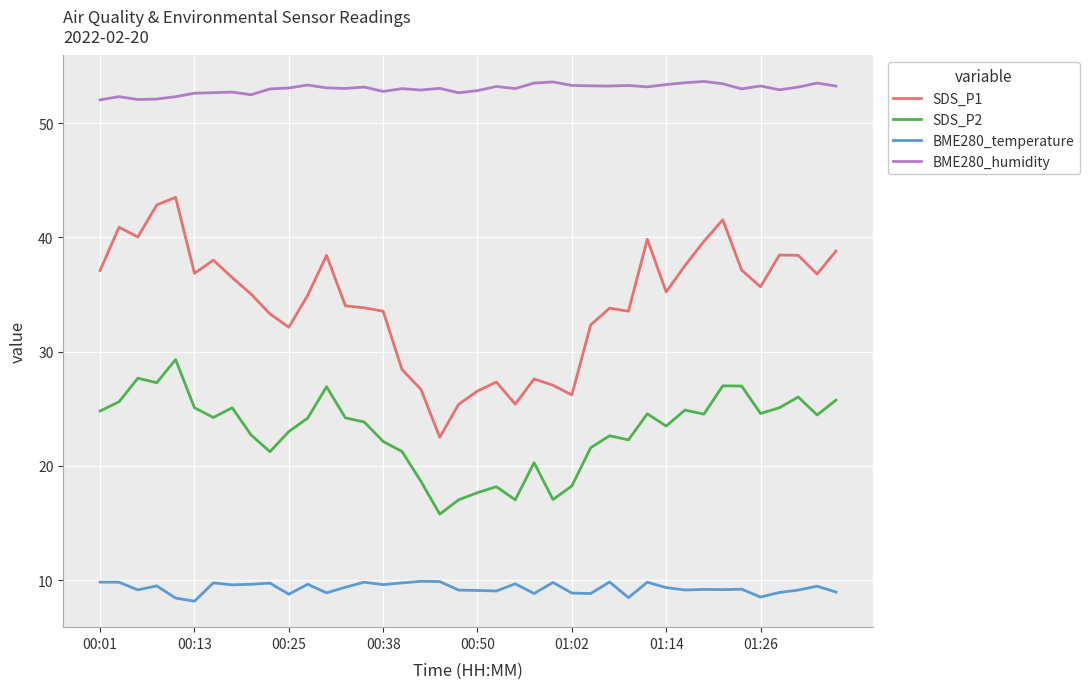

True or false: BME280_humidity and SDS_P2 intersect in this chart.

False